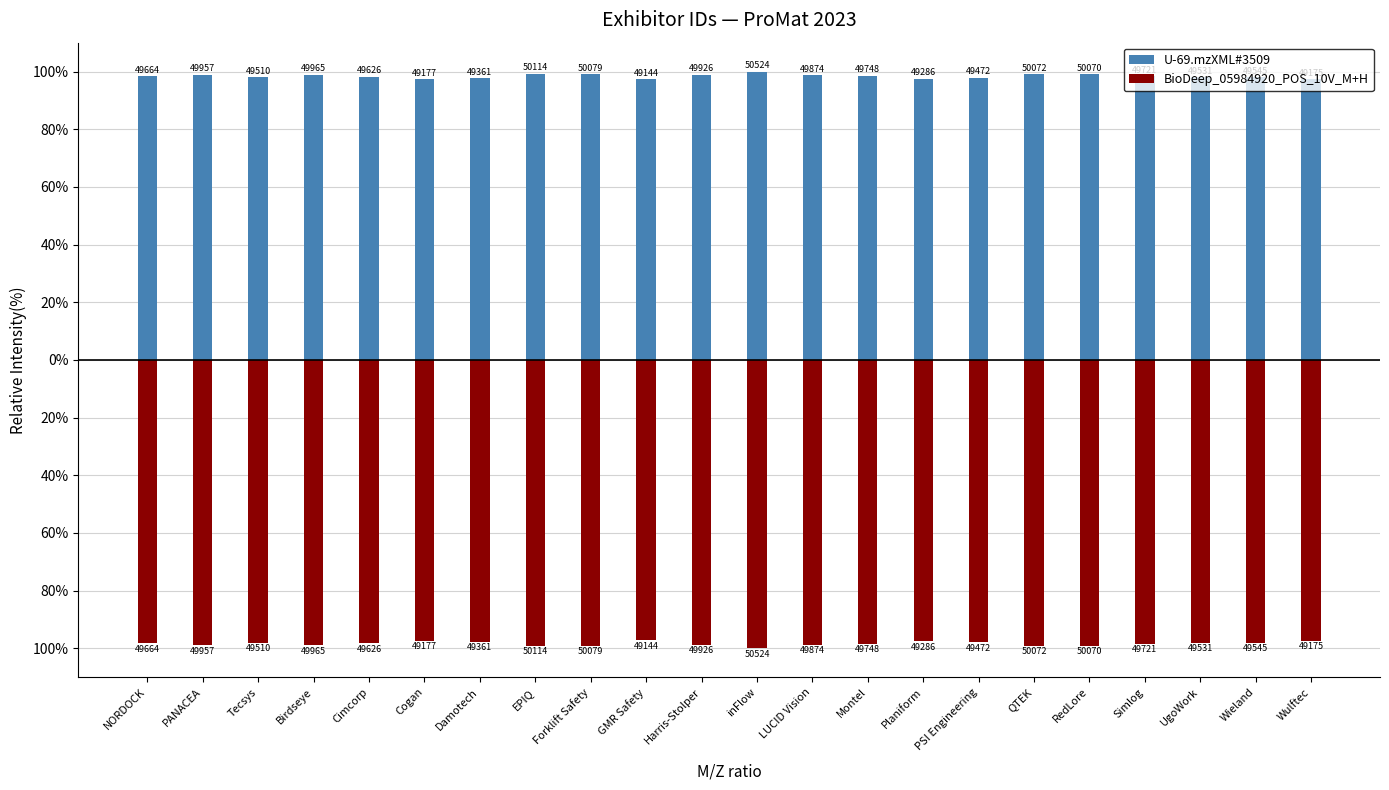

What is the approximate value of BioDeep_05984920_POS_10V_M+H at Planiform?

-97.5